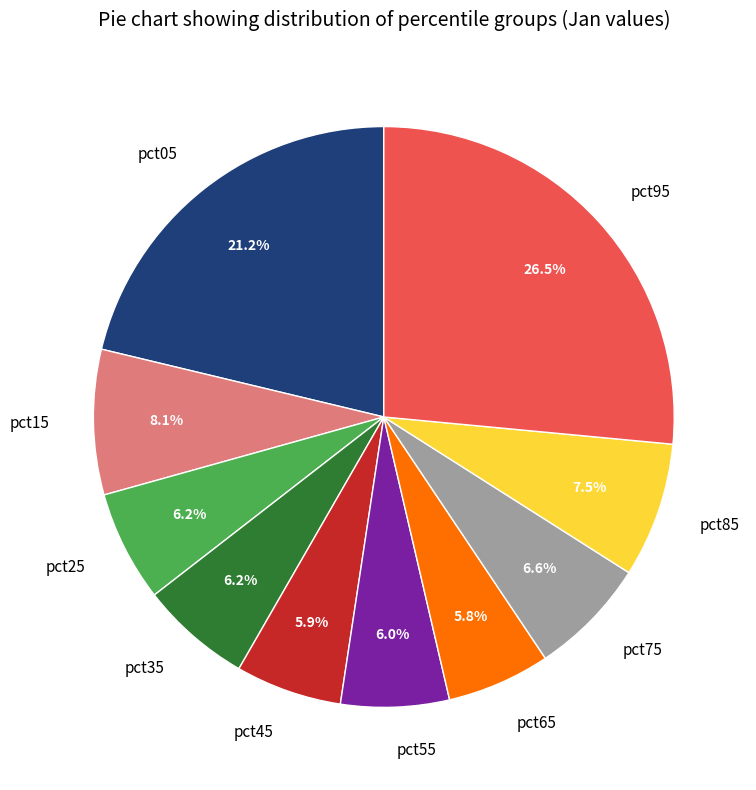

Does pct15 represent more than half of the total?

No